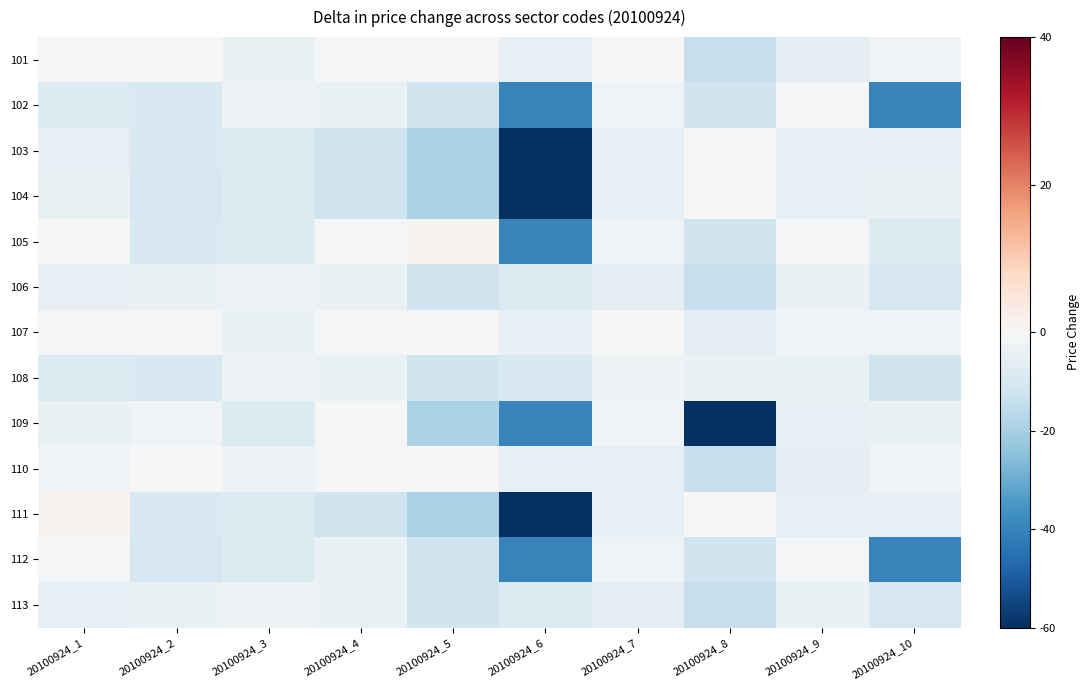

Between 20100924_4 and 20100924_9, which series saw the biggest shift?

103